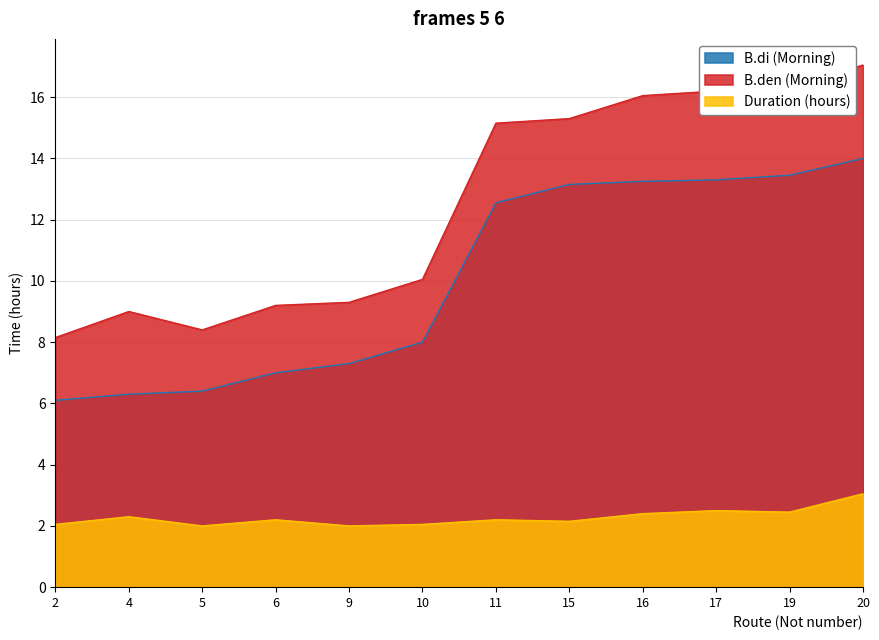

What is the value of the B.di (Morning) point at the 11th from the left?

13.4